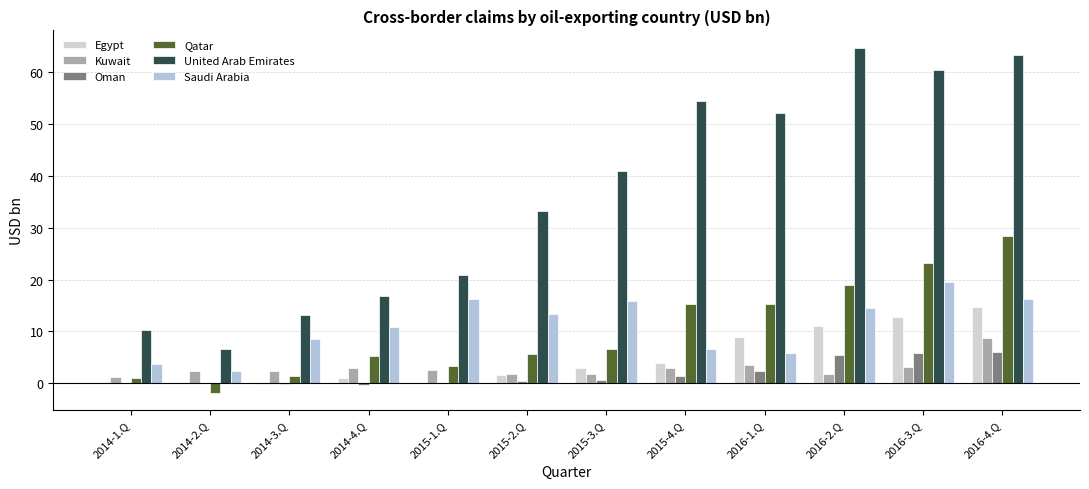

Which series has the widest spread of values?

United Arab Emirates